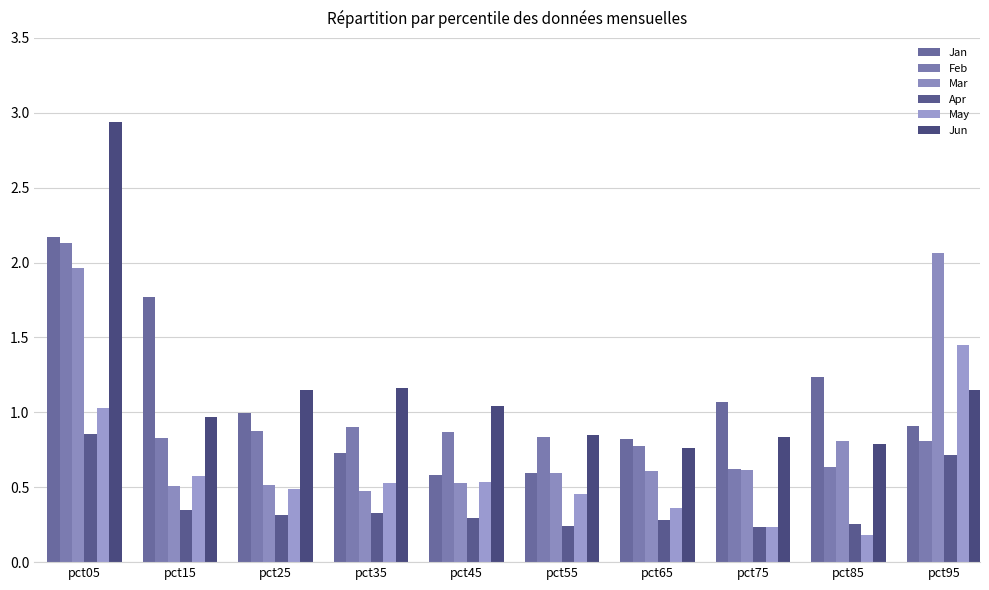

What is the average value of the May series?

0.6